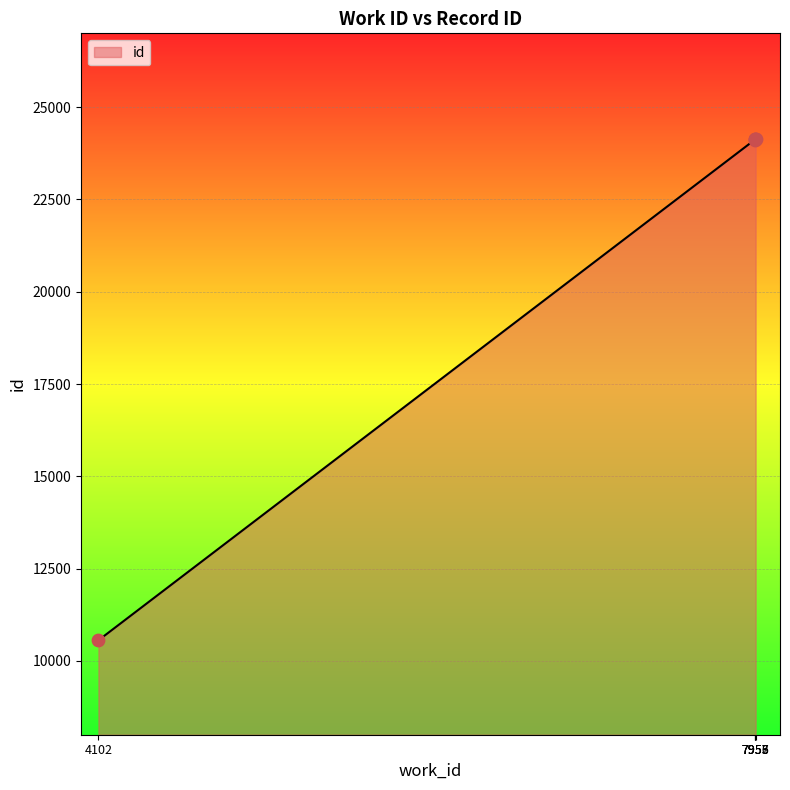

Approximately how many times larger is the value at 7953 compared to 7955?

1.0